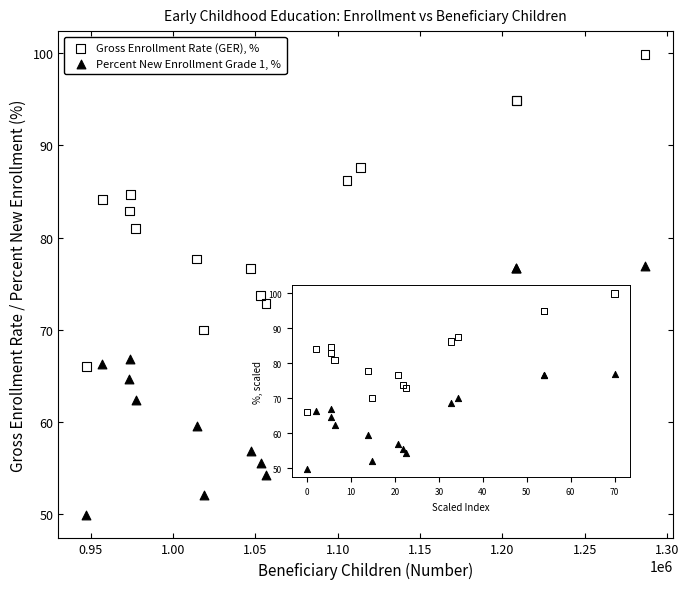

Which series contains the highest Y value?

Gross Enrollment Rate (GER), %